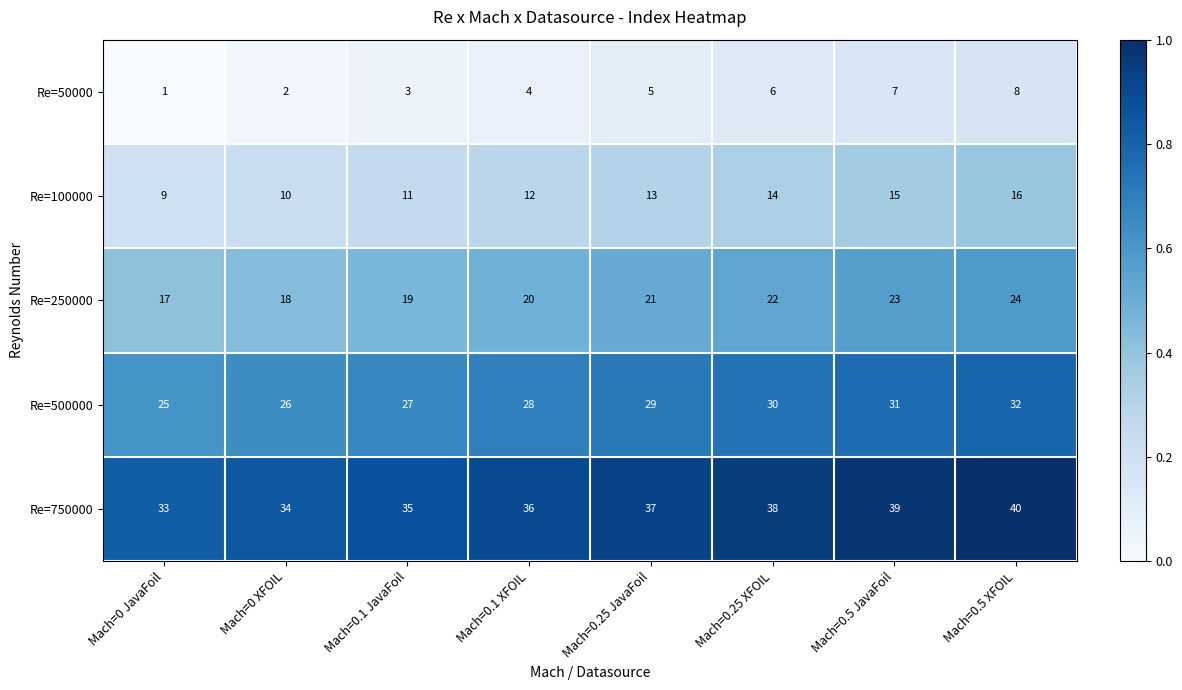

What is the sum of the Re=500000 values at Mach=0.5 JavaFoil and Mach=0.1 XFOIL?

59